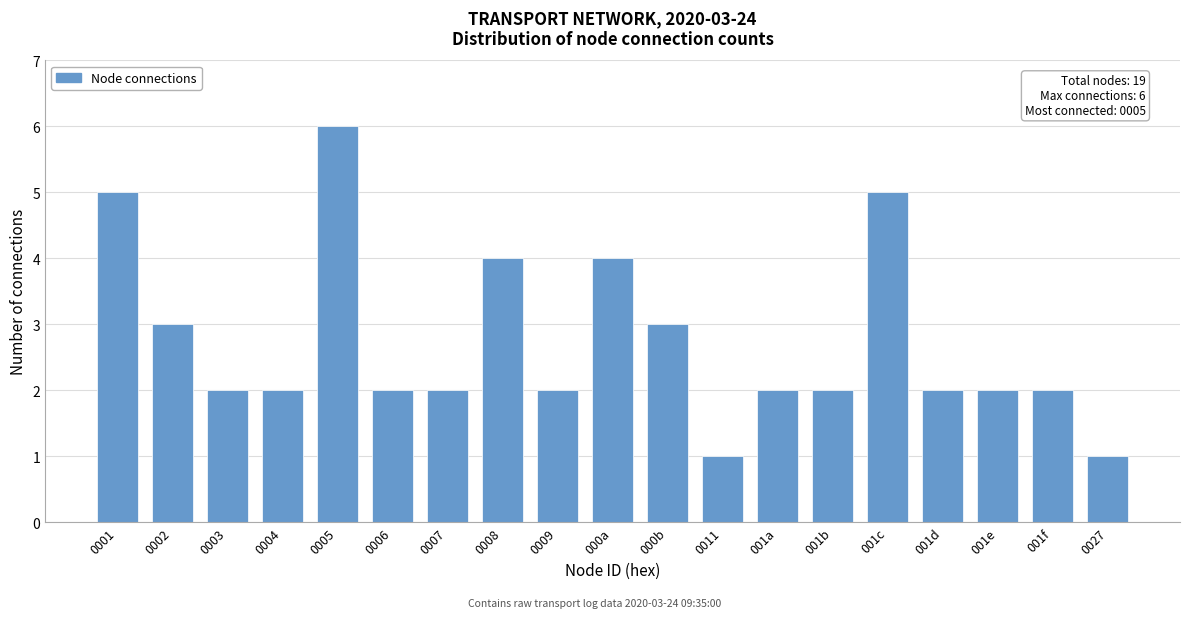

Reading right to left, what are all the values shown in this chart?

1	2	2	2	5	2	2	1	3	4	2	4	2	2	6	2	2	3	5